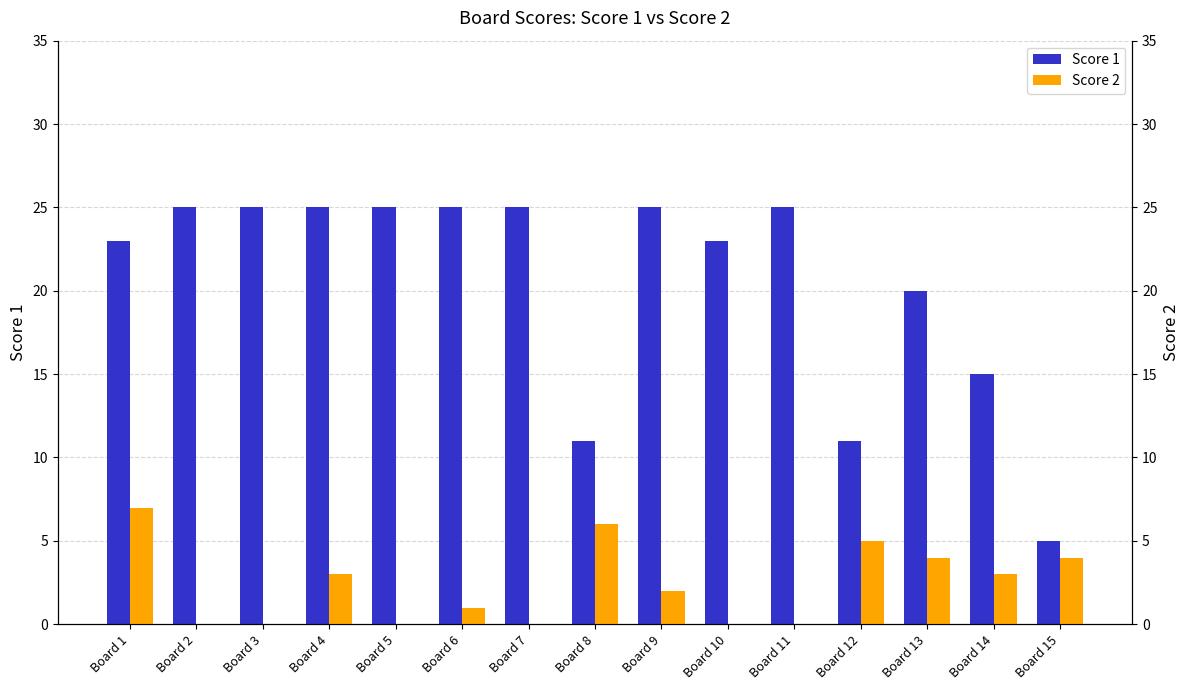

Which series has the largest total across all categories?

Score 1